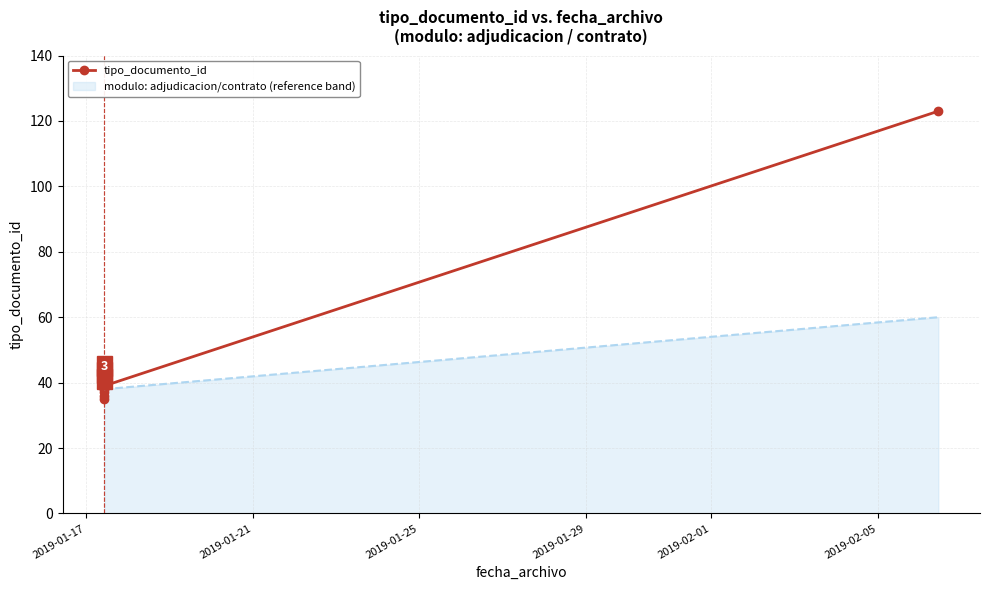

Is it true that the value at 2019-02-05 is 70?

False